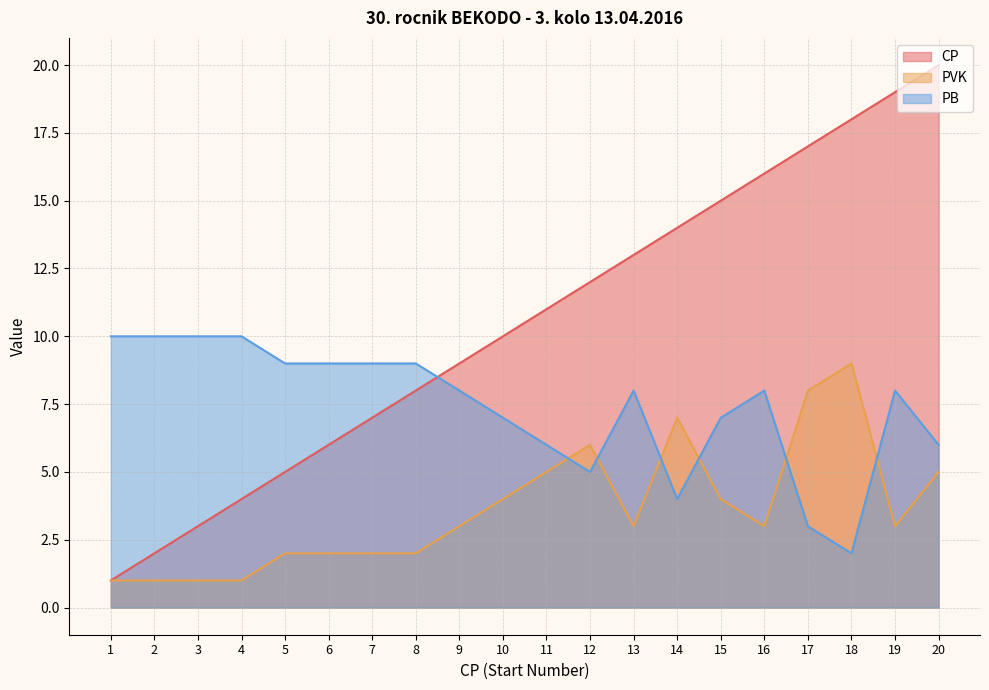

True or false: PVK and CP cross at least once.

False